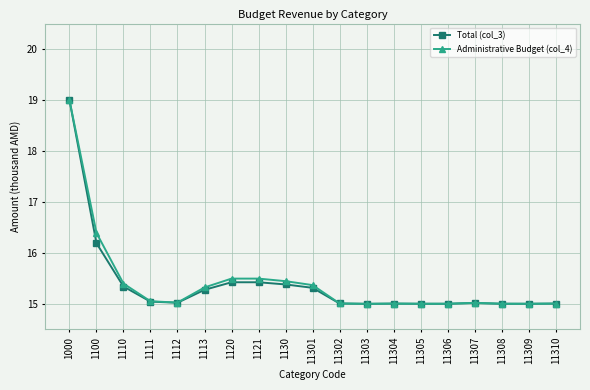

What is the difference between the maximum and minimum values in the Administrative Budget (col_4) series?

4.0